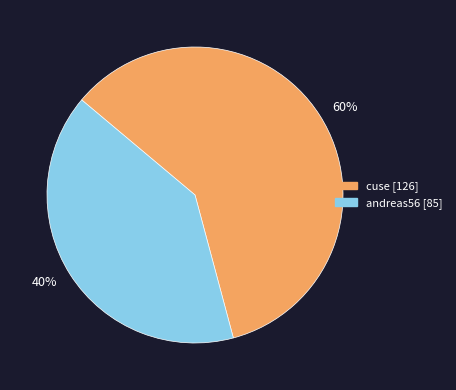

Rank the categories by value from highest to lowest.

60%, 40%